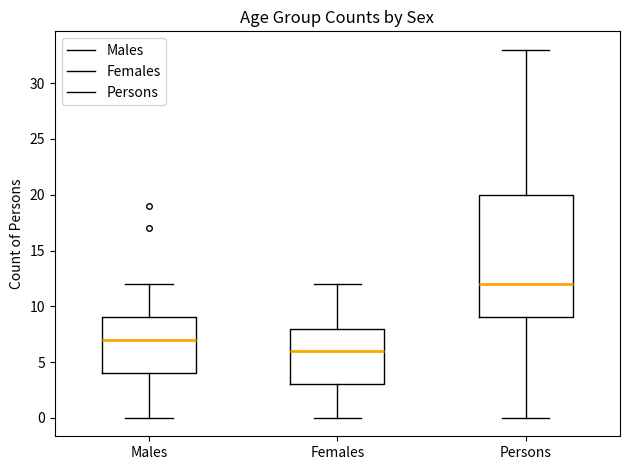

Which box is the tallest, from its lower edge to its upper edge?

Persons